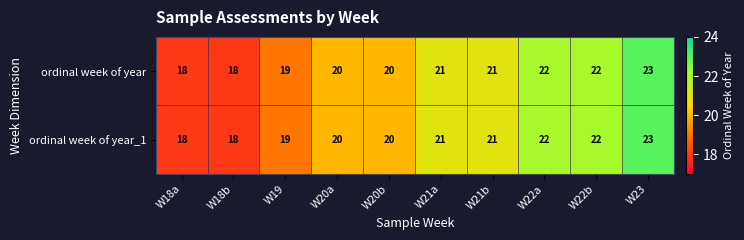

What is the average value of the ordinal week of year_1 series?

20